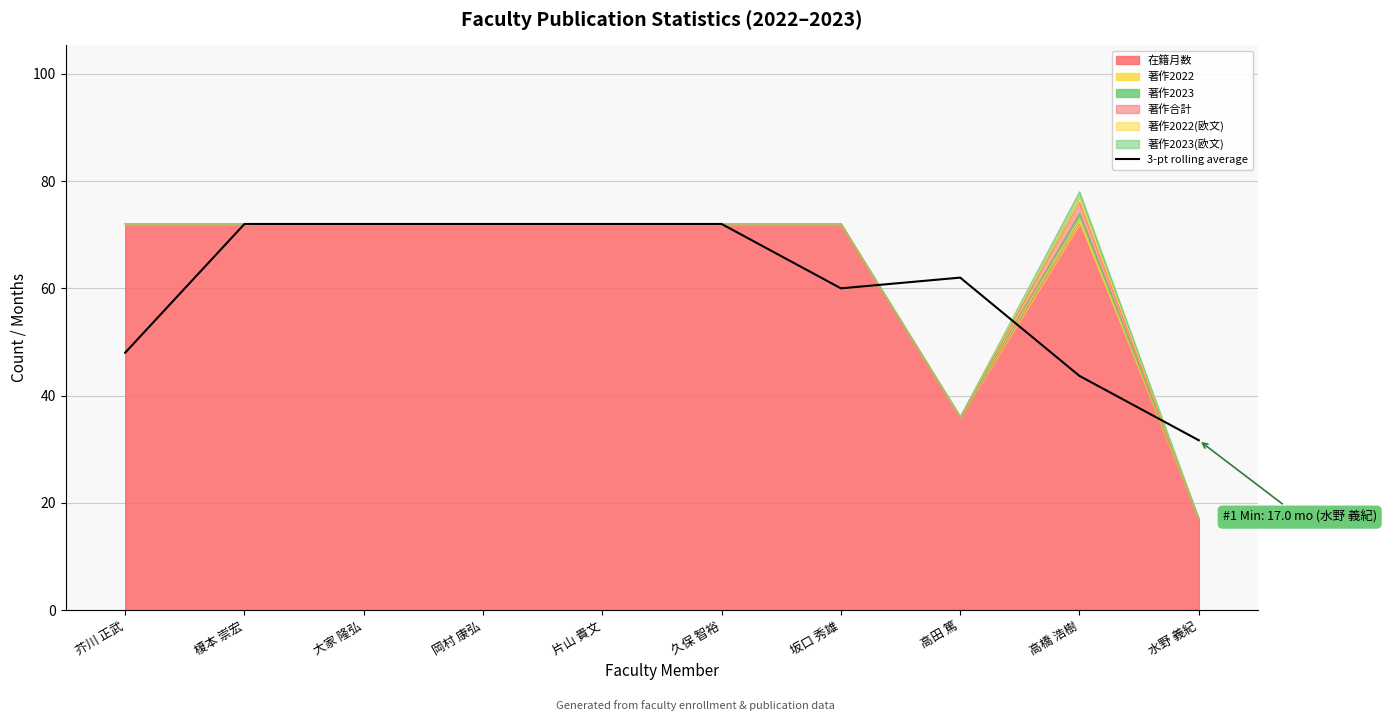

How many lines are shown in the chart?

1